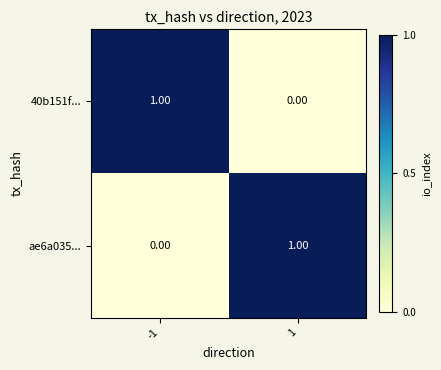

What is the difference between the highest and lowest values at 1?

1